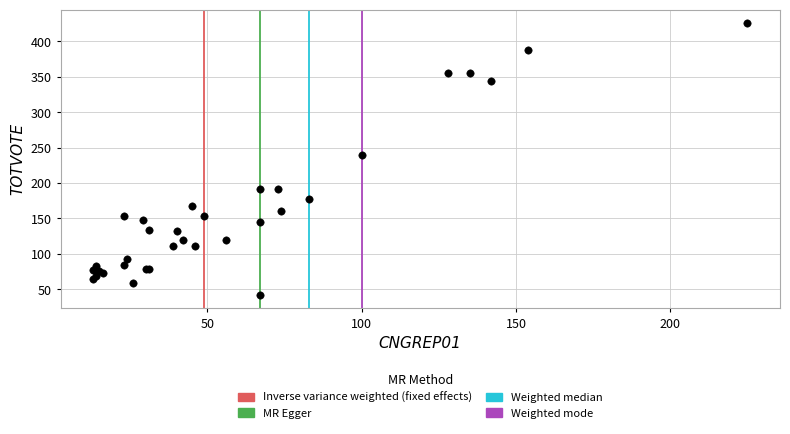

What Y value in the scatter plot is closest to 234?

240